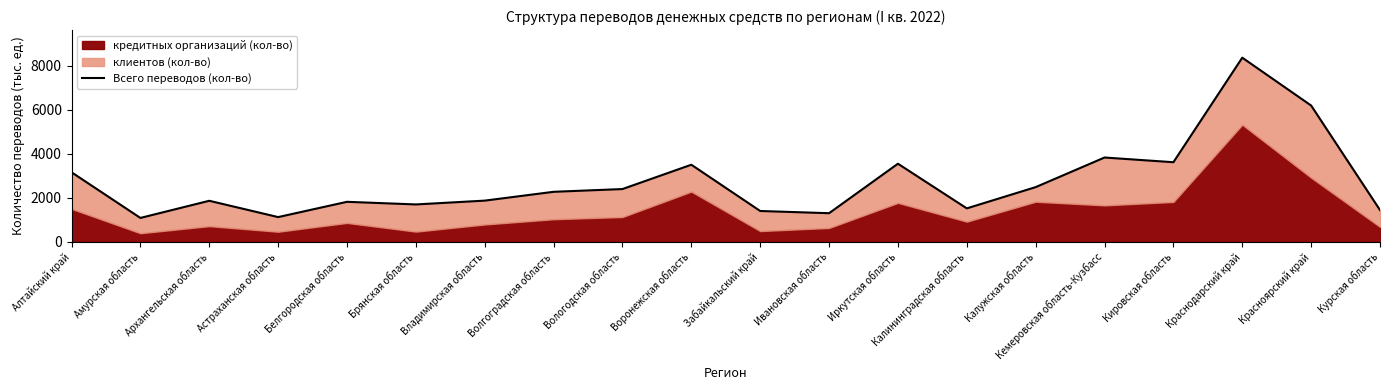

What is the greatest value displayed?

8370.8